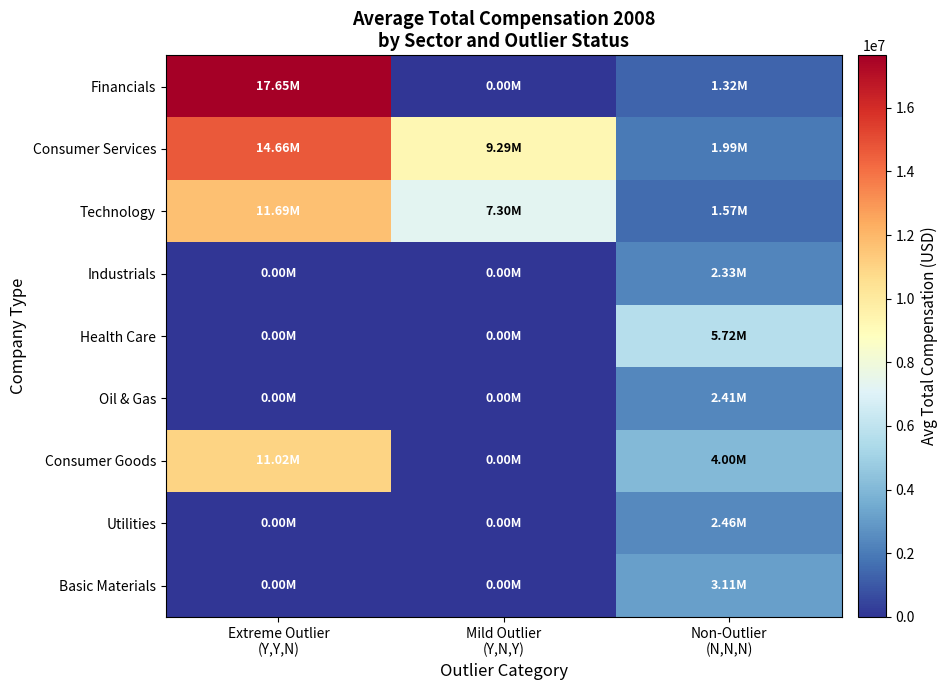

How many data points does each series have?

3